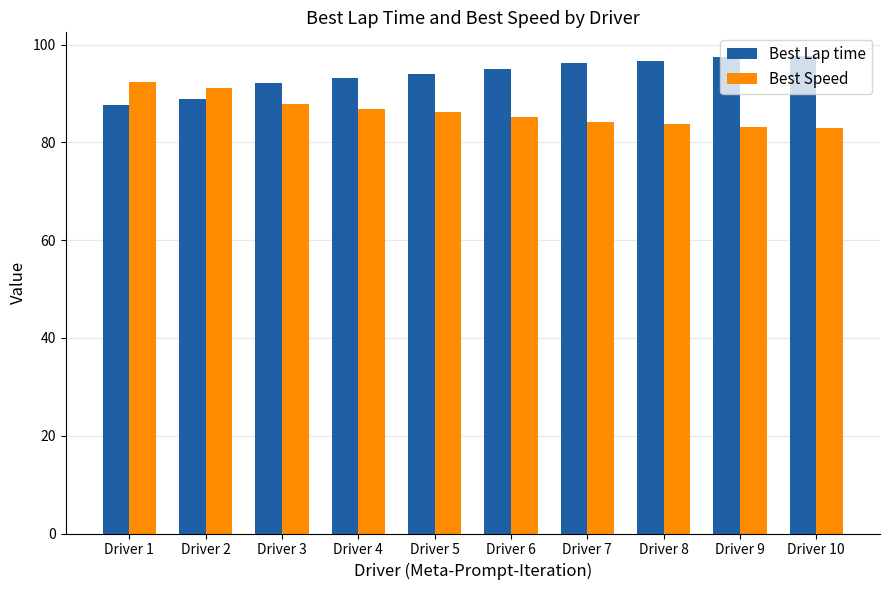

Which series has the largest total across all categories?

Best Lap time